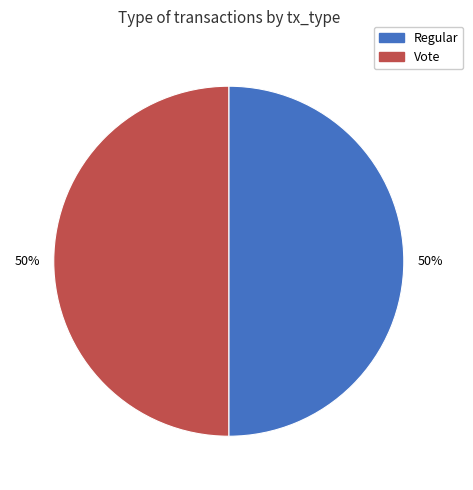

To the nearest percent, what is the average slice percentage?

50%